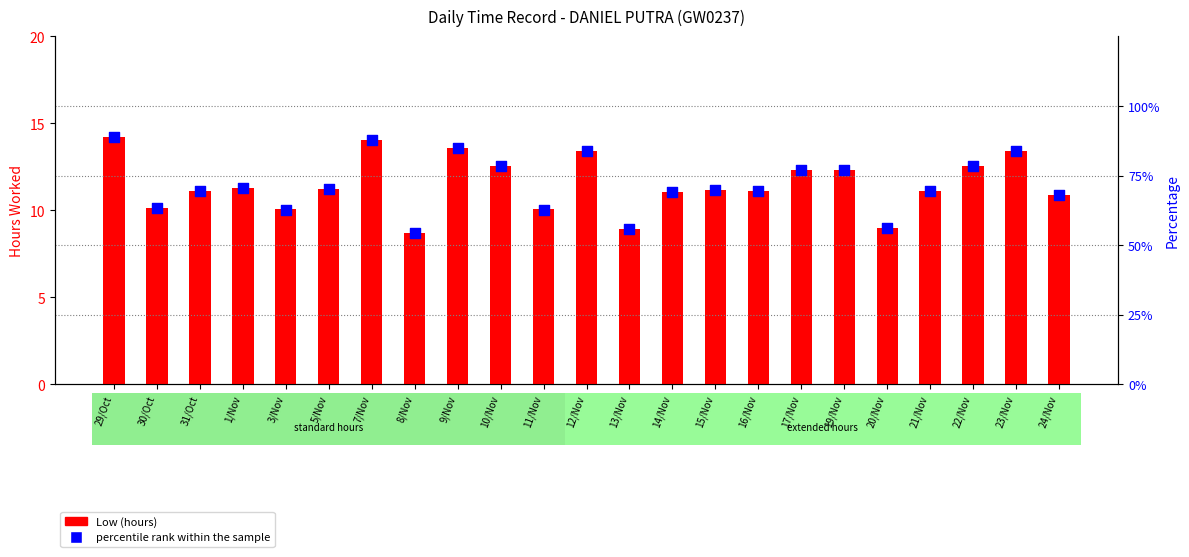

What are all the series names shown in the legend?

Low (hours), percentile rank within the sample